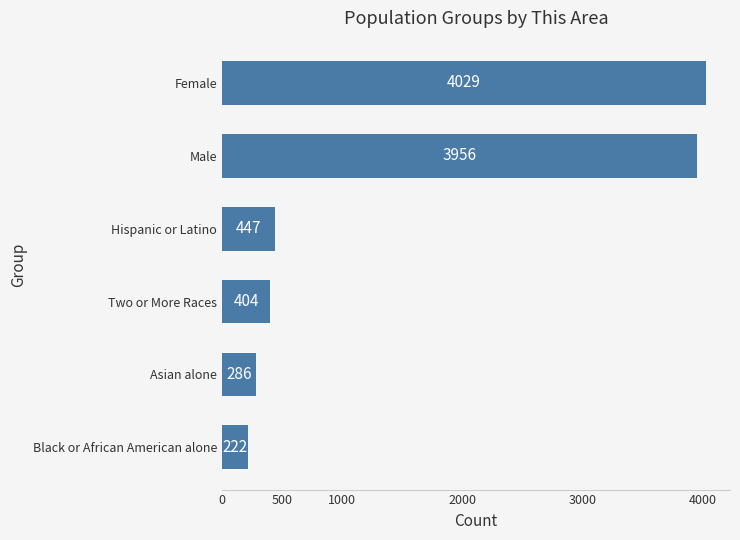

At which label is the value closest to 2125?

Hispanic or Latino